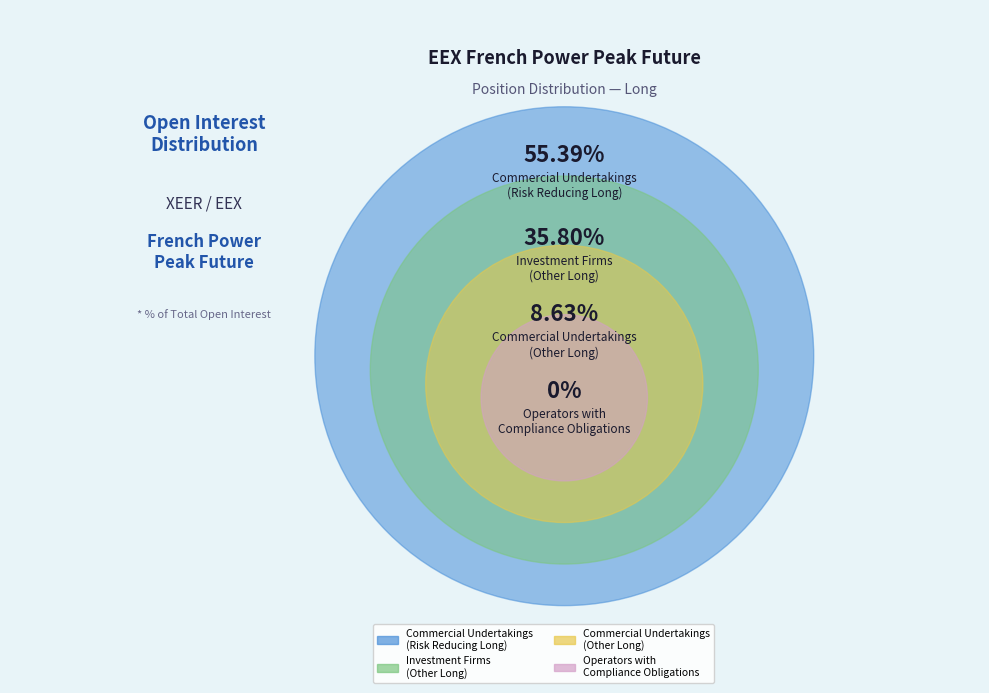

Count the number of slices in the pie.

4